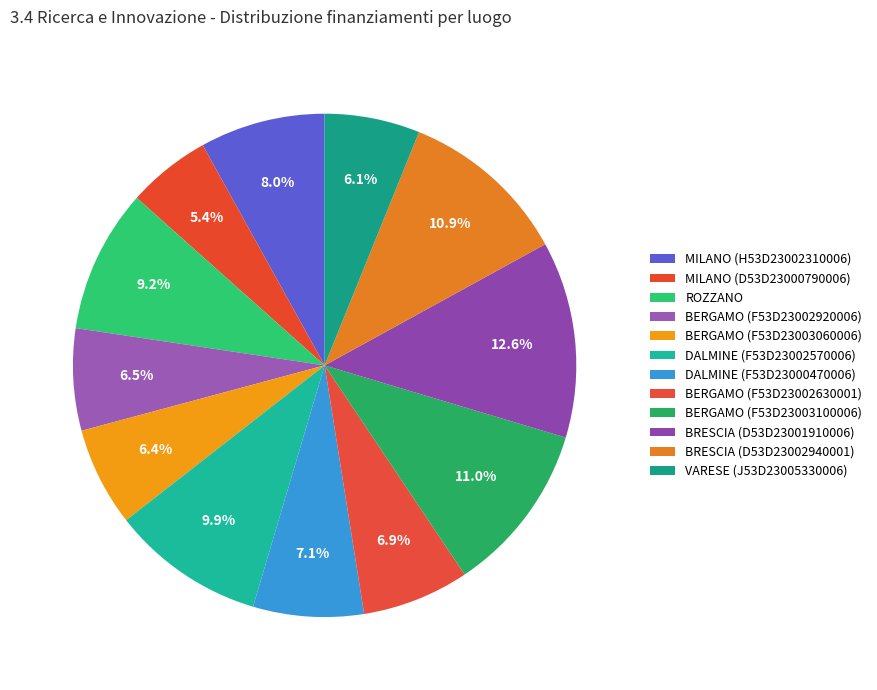

Is it true that BERGAMO (F53D23003060006) is 6% of the pie?

True